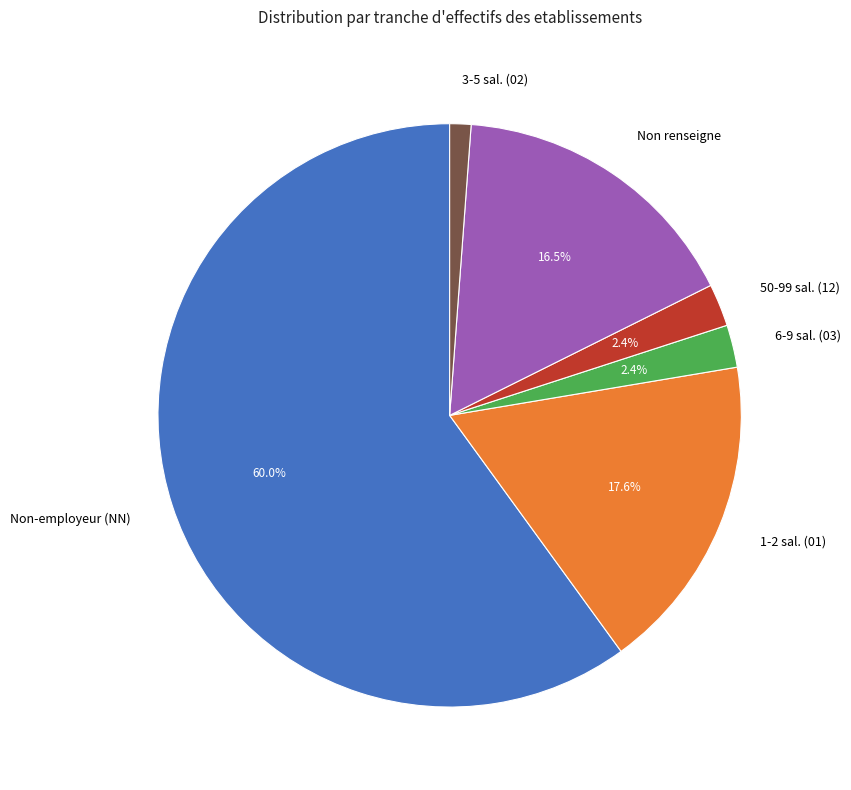

Which category has the smallest portion of the pie?

3-5 sal. (02)